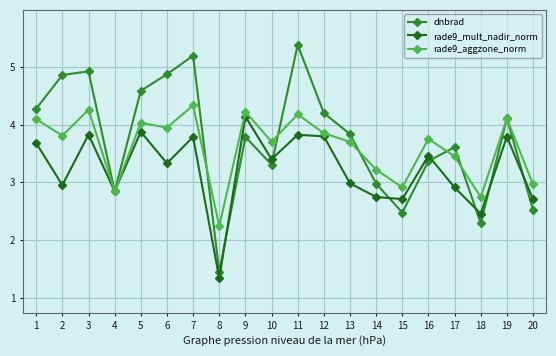

What is the highest value of the rade9_aggzone_norm series?

4.3